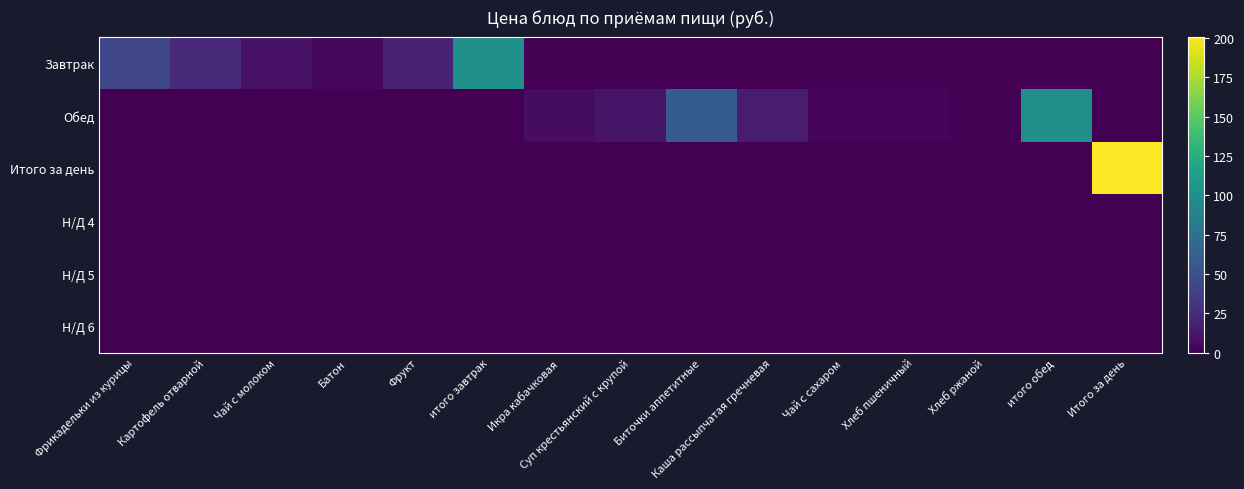

Which series has the largest total across all categories?

Завтрак